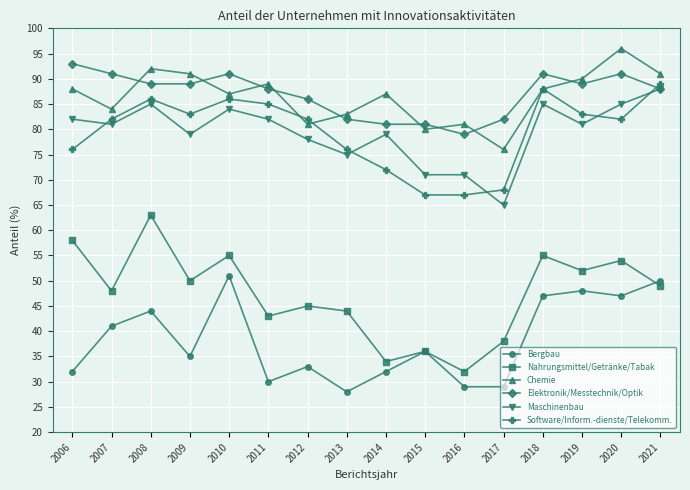

What value does the Bergbau series have at 2018, to the nearest 10?

50